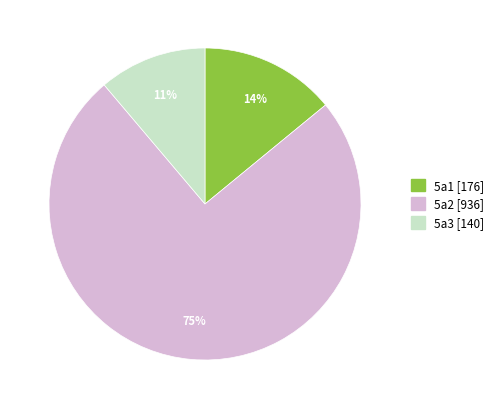

To the nearest percent, what is the average slice percentage?

33%